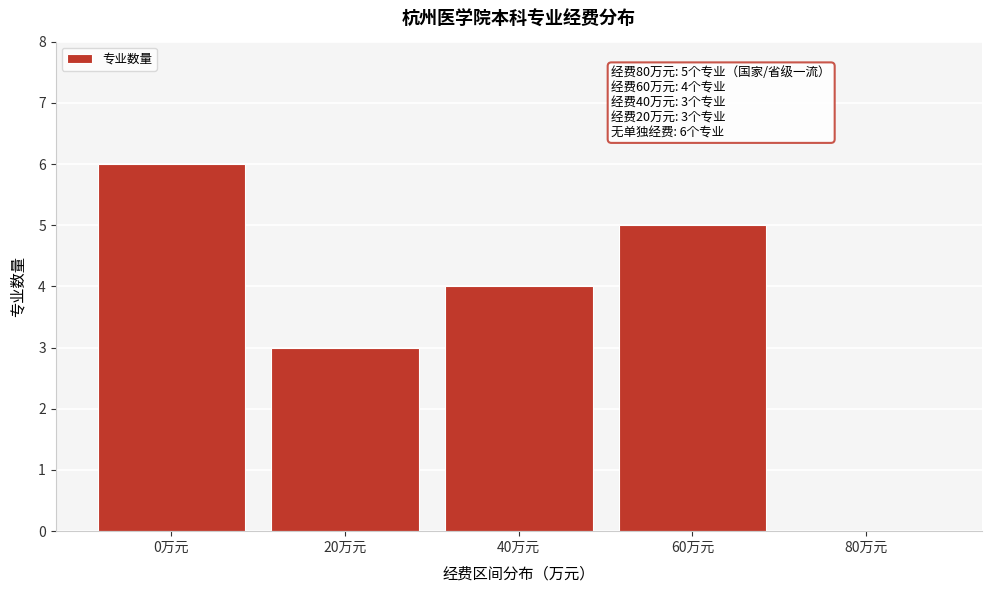

Reading left to right, list all the values displayed in this chart.

0万元=6	20万元=3	40万元=4	60万元=5	80万元=0